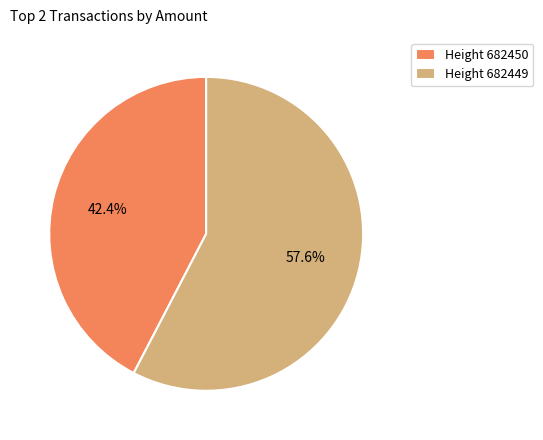

Which category has the biggest portion of the pie?

Height 682449